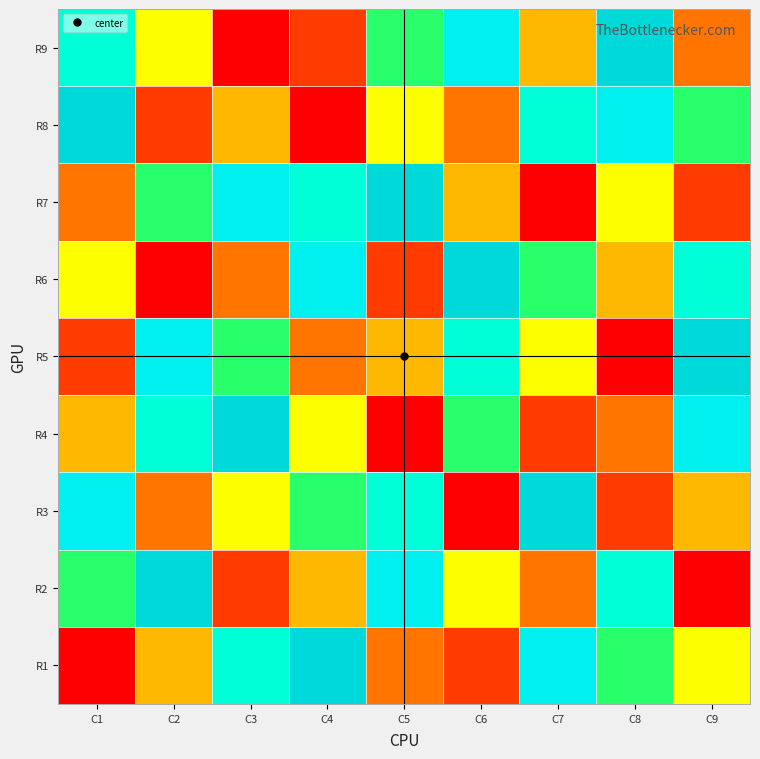

What is the smallest value displayed?

1